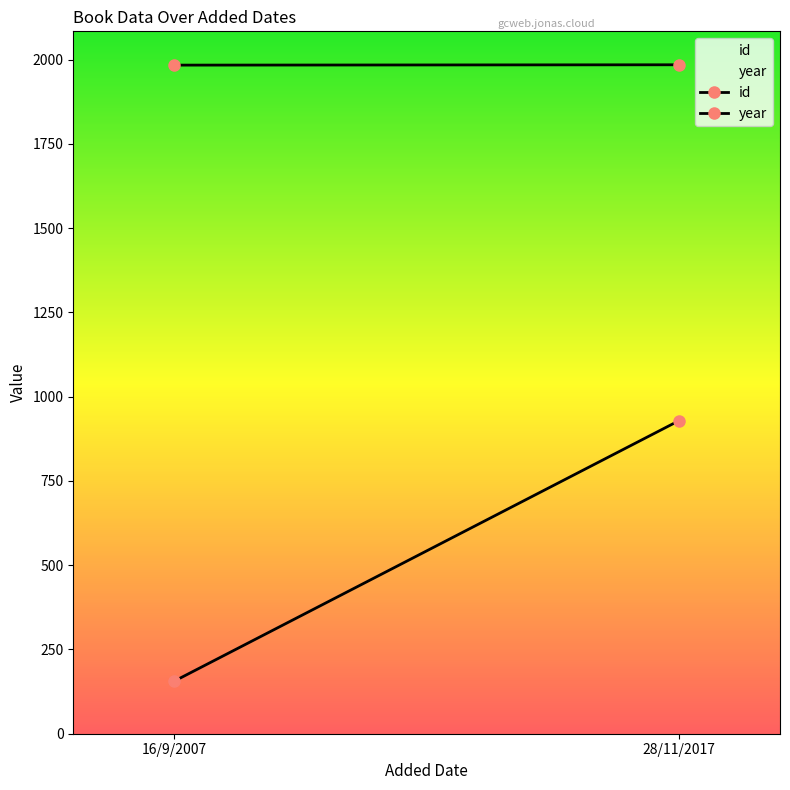

Where is id nearest to the value 542?

16/9/2007